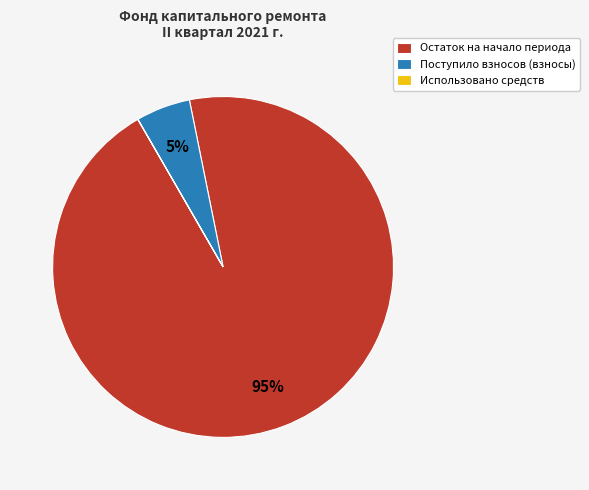

Which category has the biggest portion of the pie?

Остаток на начало периода